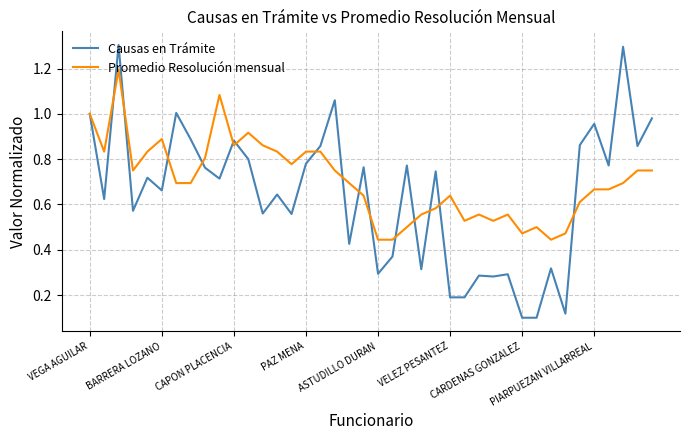

Rank the series by their maximum value, from lowest to highest.

Promedio Resolución mensual, Causas en Trámite